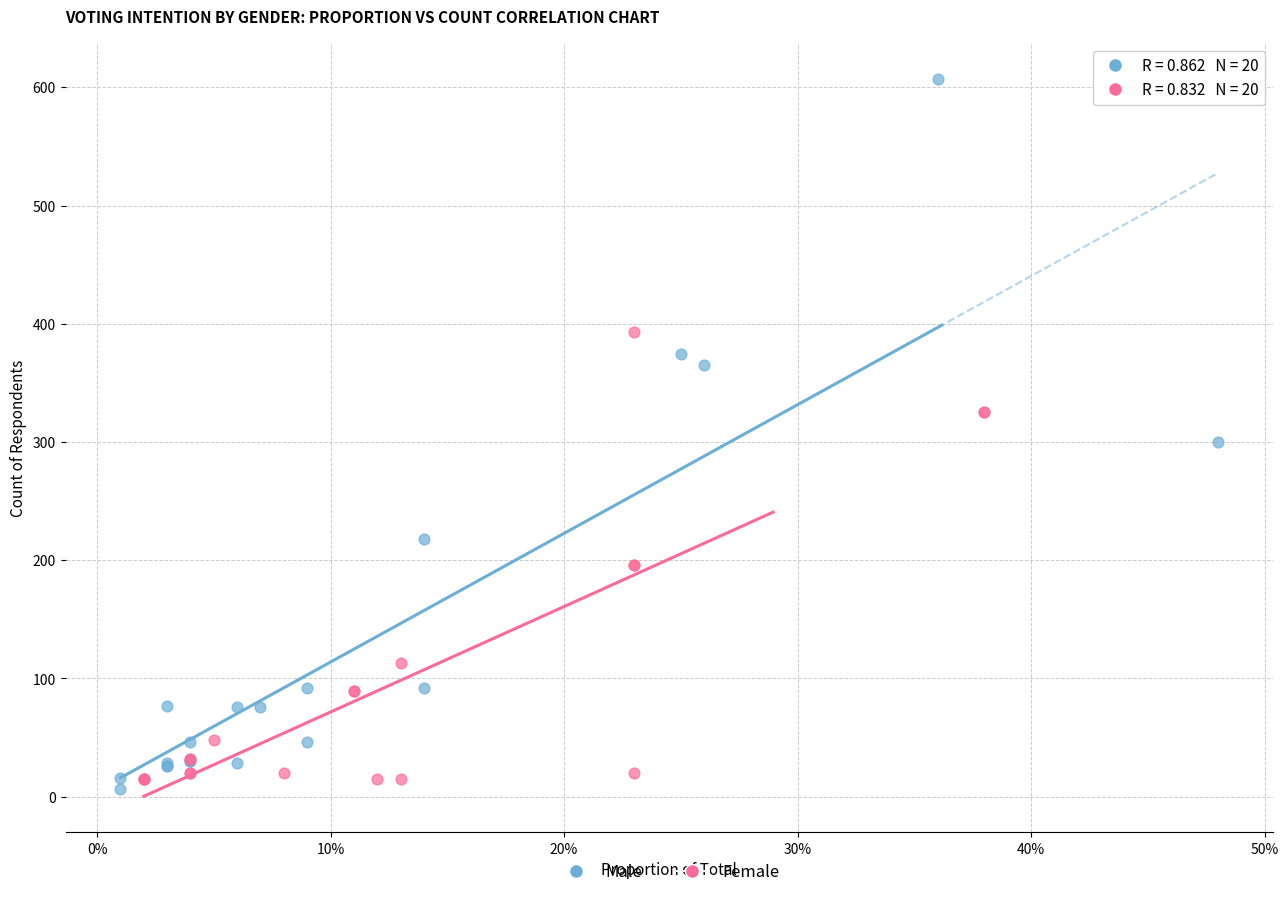

Which series contains the highest Y value?

Male